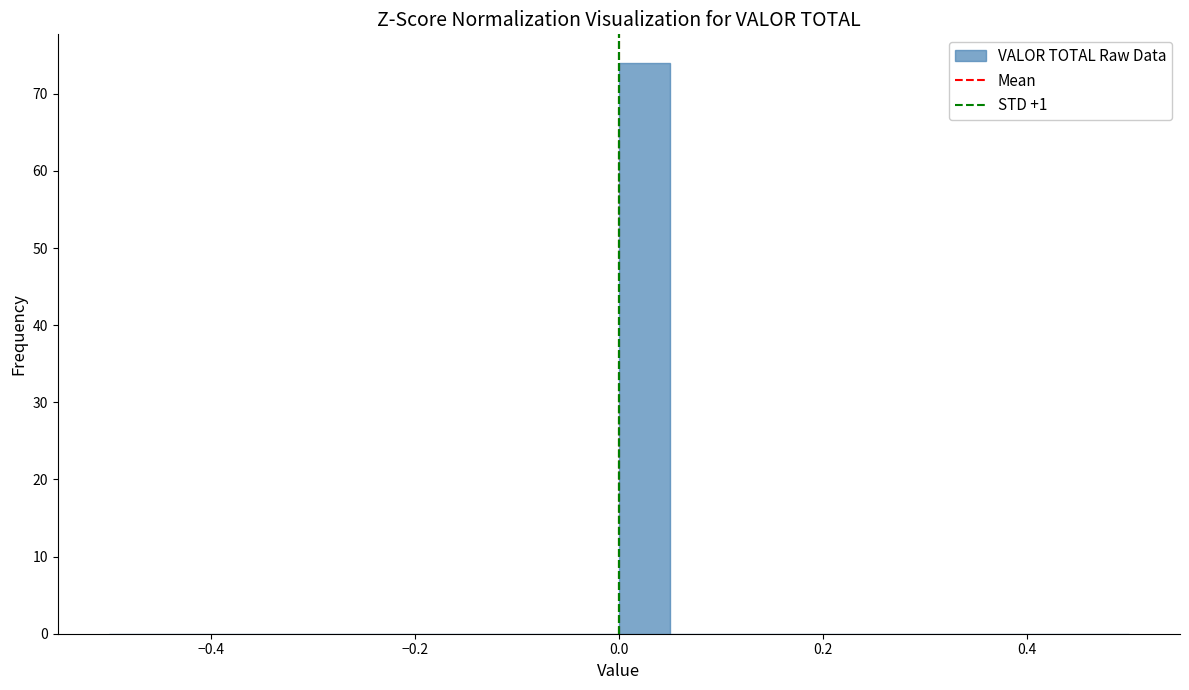

Around what value on the x-axis is the tallest bar? Give the approximate position of its centre, as read against the axis.

0.02